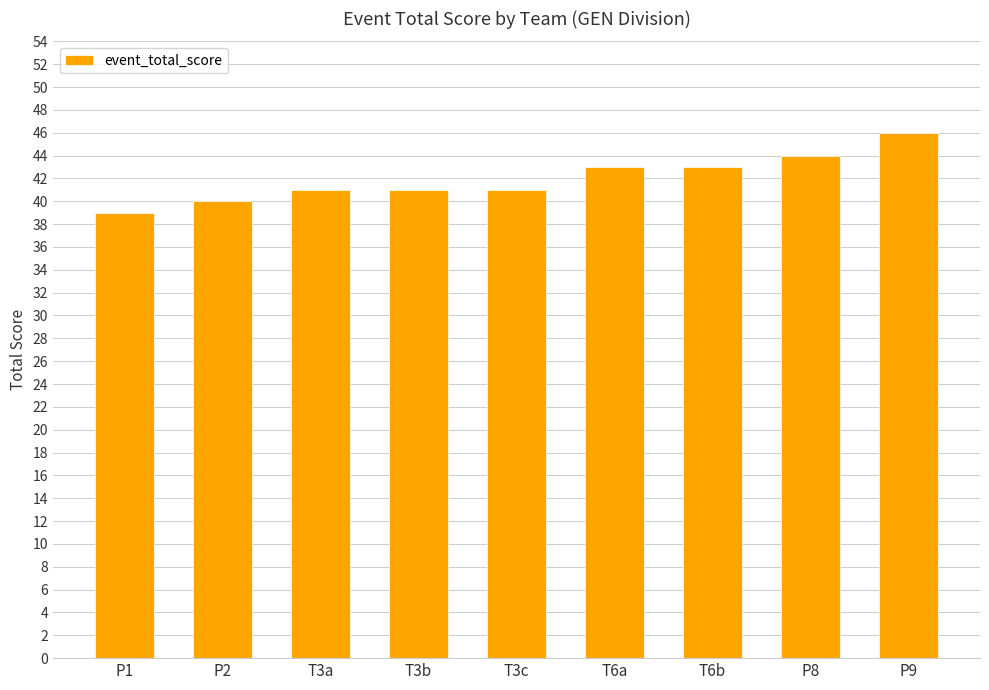

What is the maximum value shown in the chart?

46